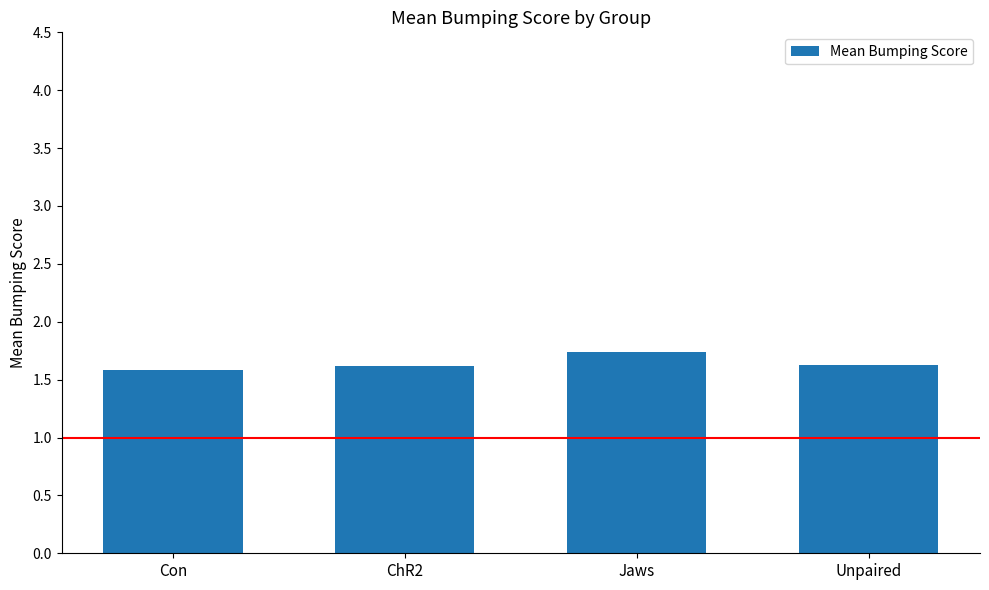

Reading left to right, list all the values displayed in this chart.

1.6	1.6	1.7	1.6